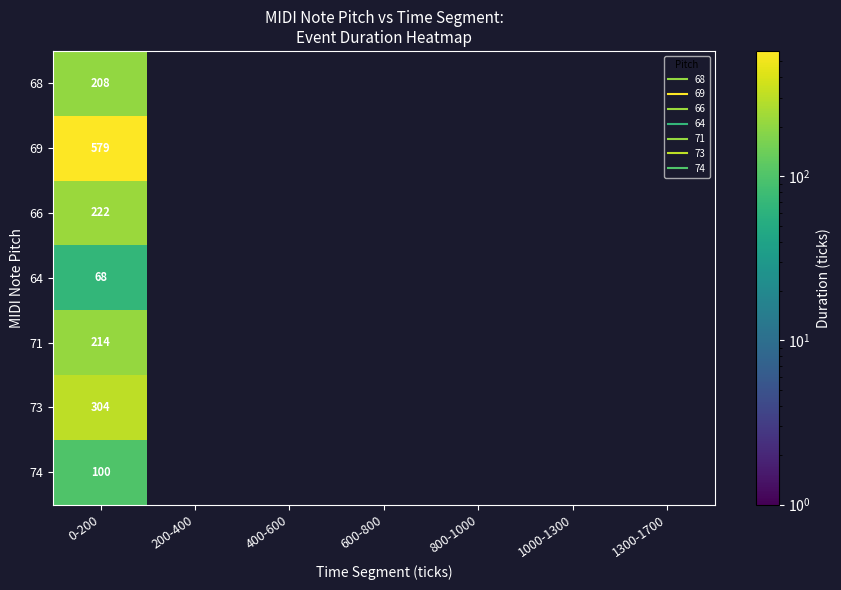

How many values in 74 are above zero?

1